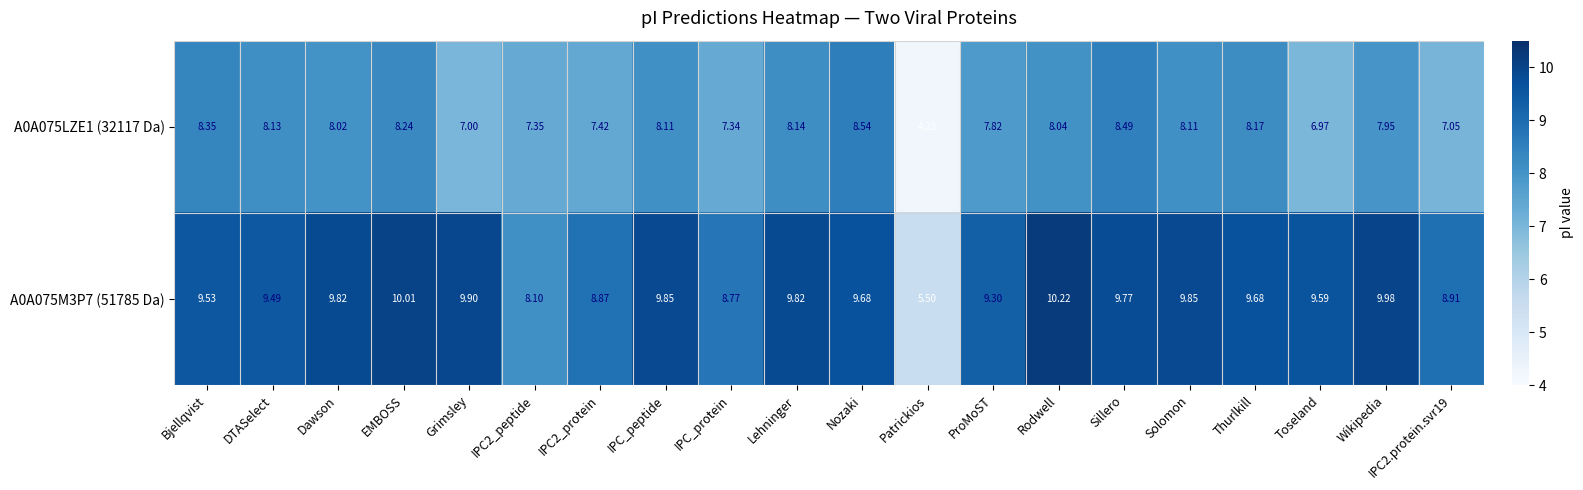

Which category has the highest value across all series?

Rodwell